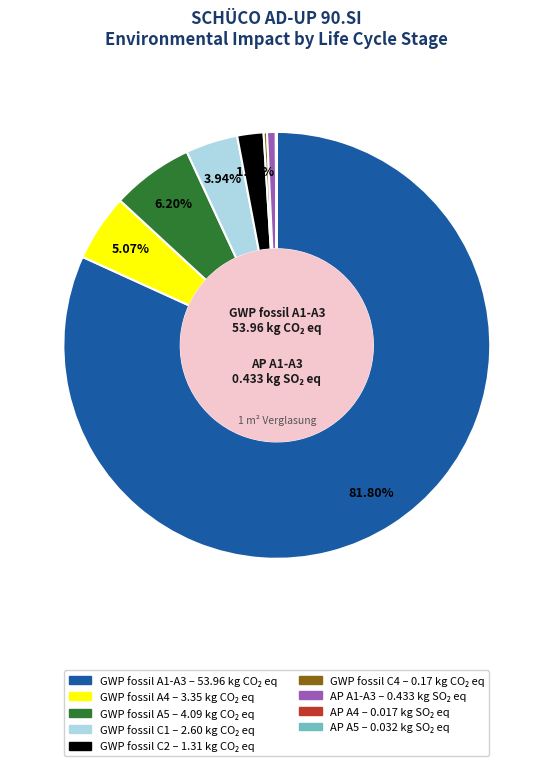

Is there any slice that represents more than half of the pie?

Yes